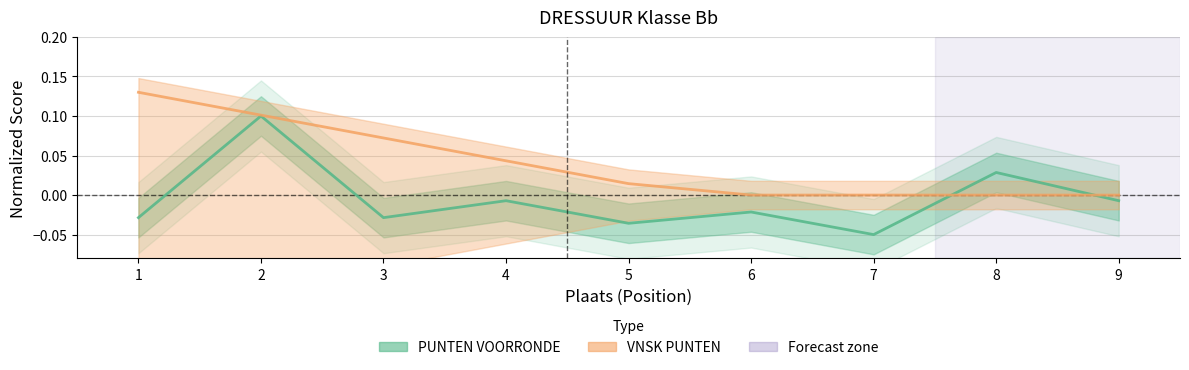

Reading left to right, list all the values displayed in this chart.

PUNTEN VOORRONDE: 1=-0.0	2=0.1	3=-0.0	4=-0.0	5=-0.0	6=-0.0	7=-0.1	8=0.0	9=-0.0
VNSK PUNTEN: 1=0.1	2=0.1	3=0.1	4=0.0	5=0.0	6=0.0	7=0.0	8=0.0	9=0.0